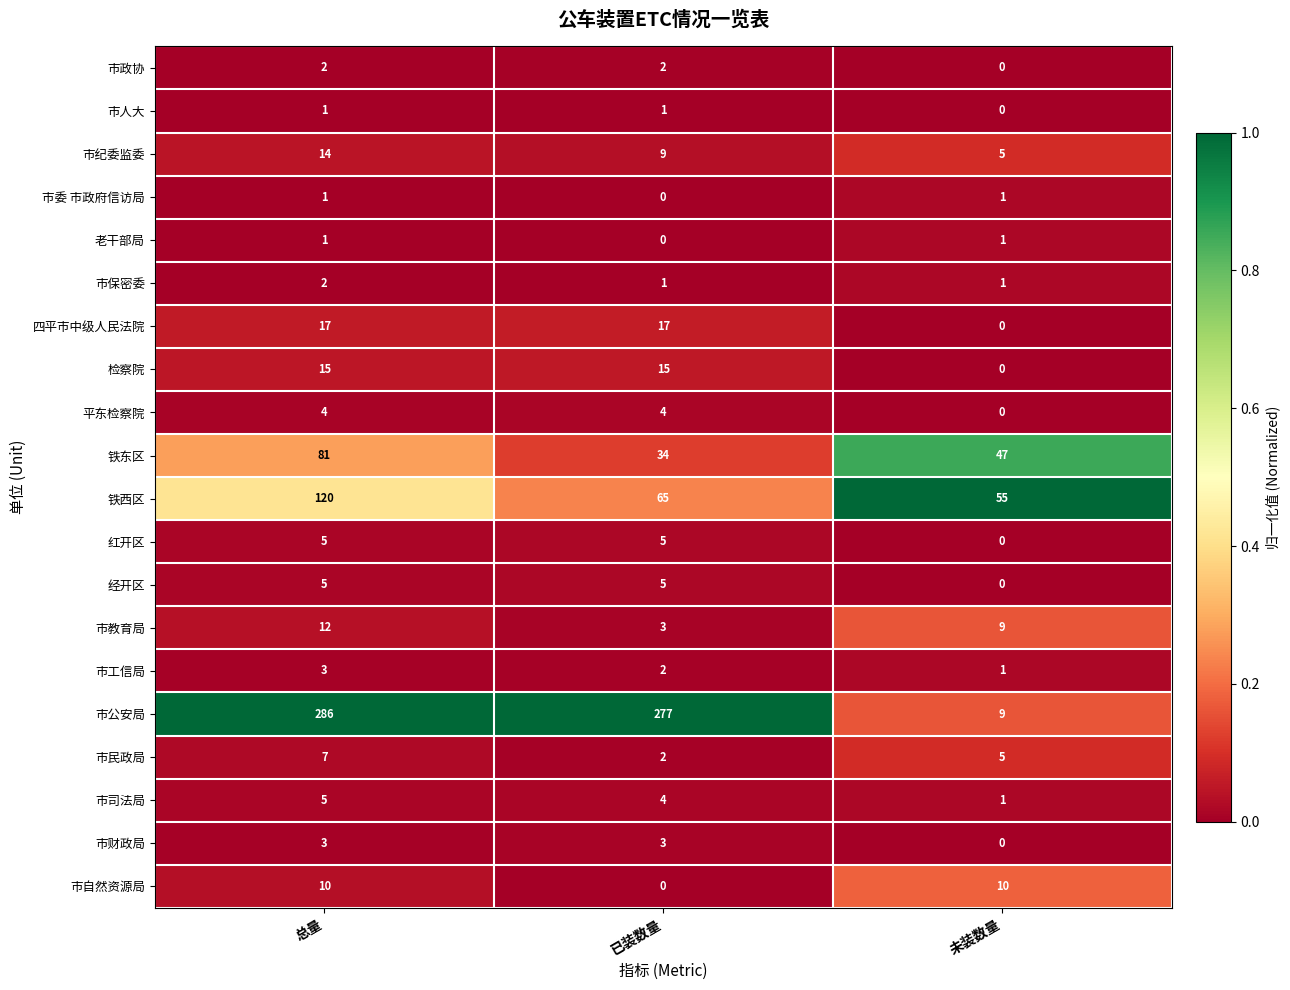

What is the sum of all 市财政局 values?

6